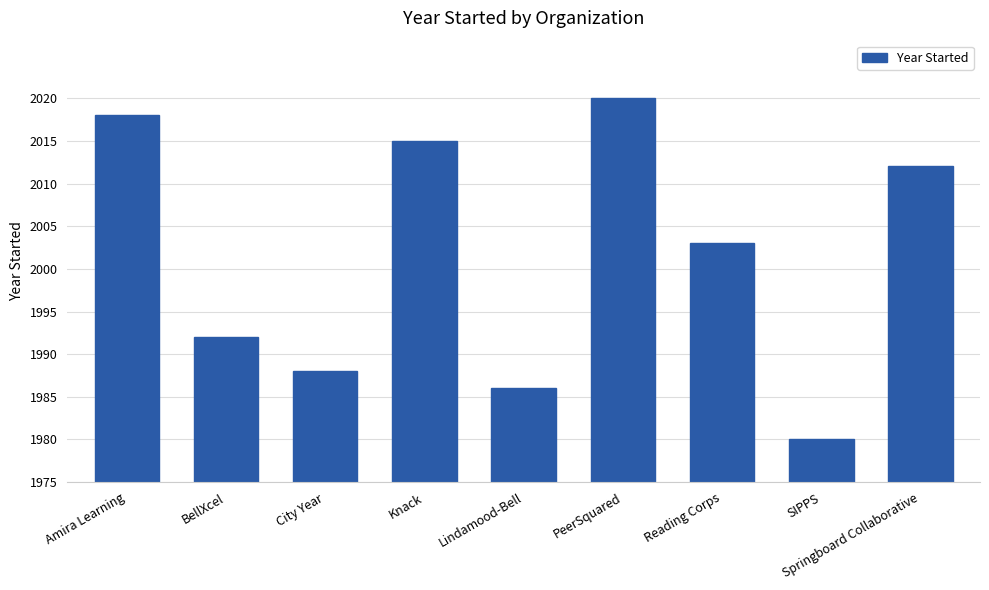

Are the bars horizontal?

No